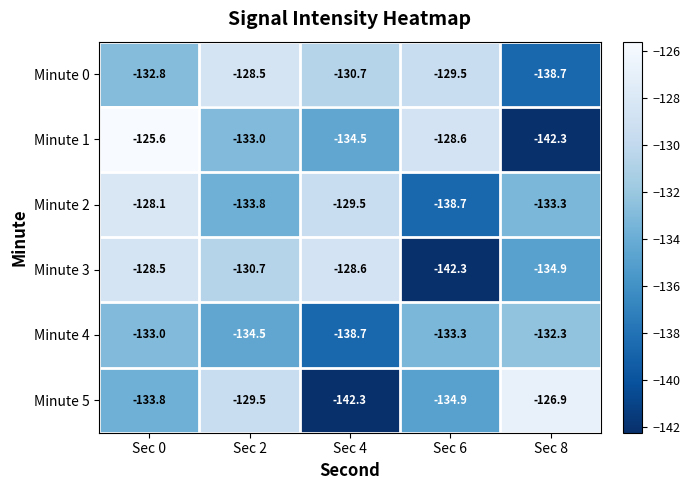

How many series are shown in this chart?

6